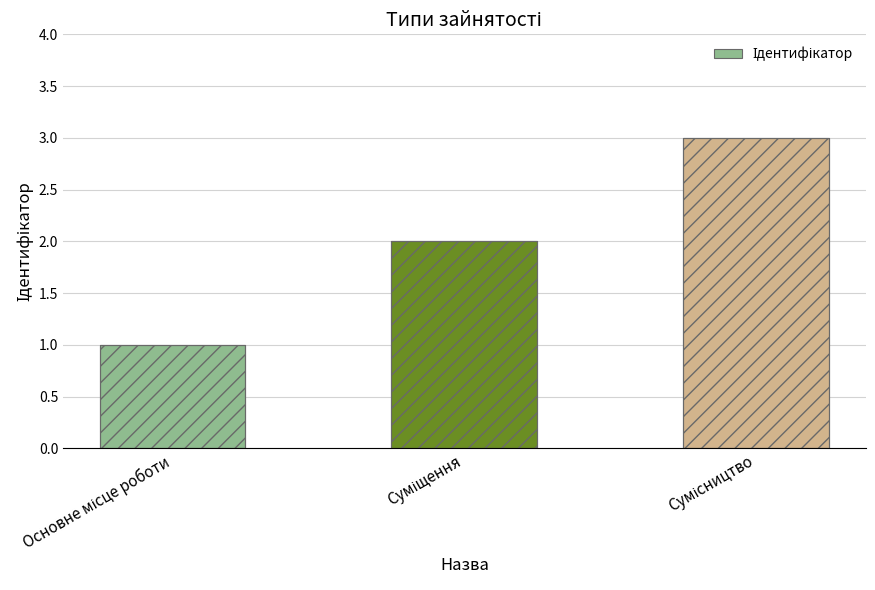

List the labels in order of value, smallest first.

Основне місце роботи, Суміщення, Сумісництво